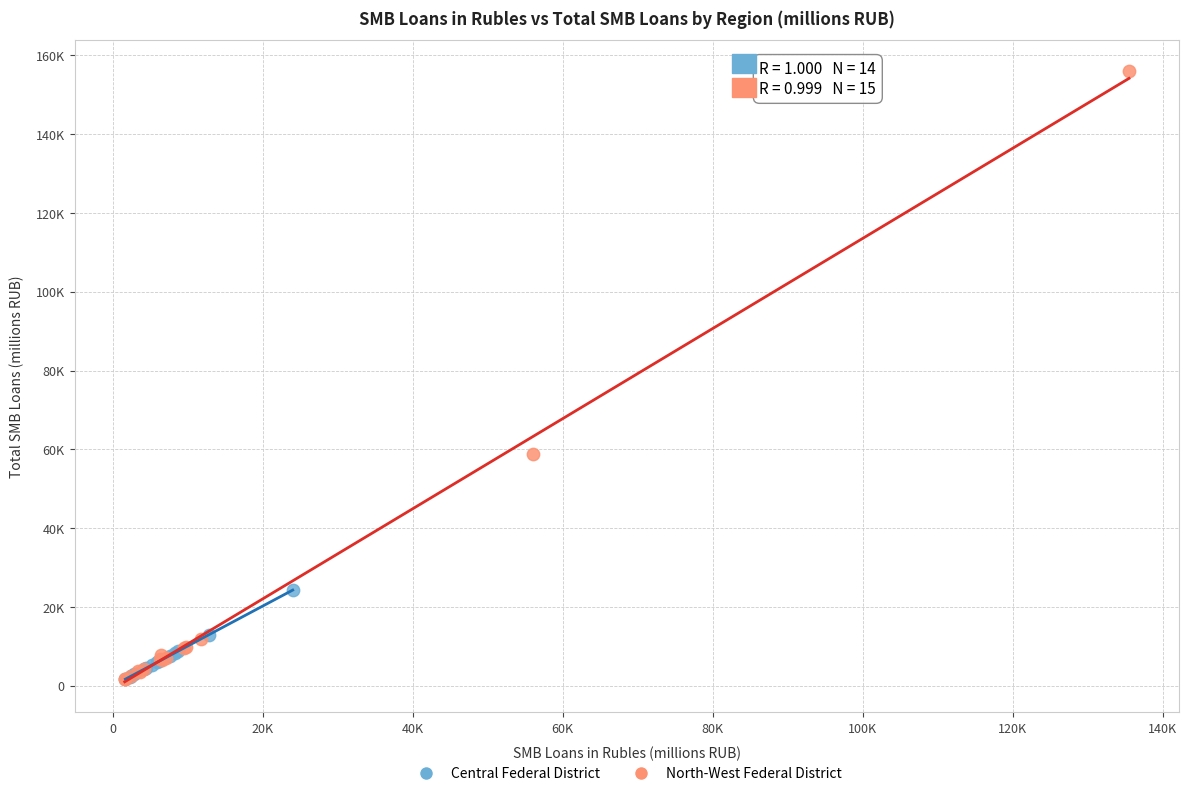

What are all the series names shown in the legend?

Central Federal District, North-West Federal District